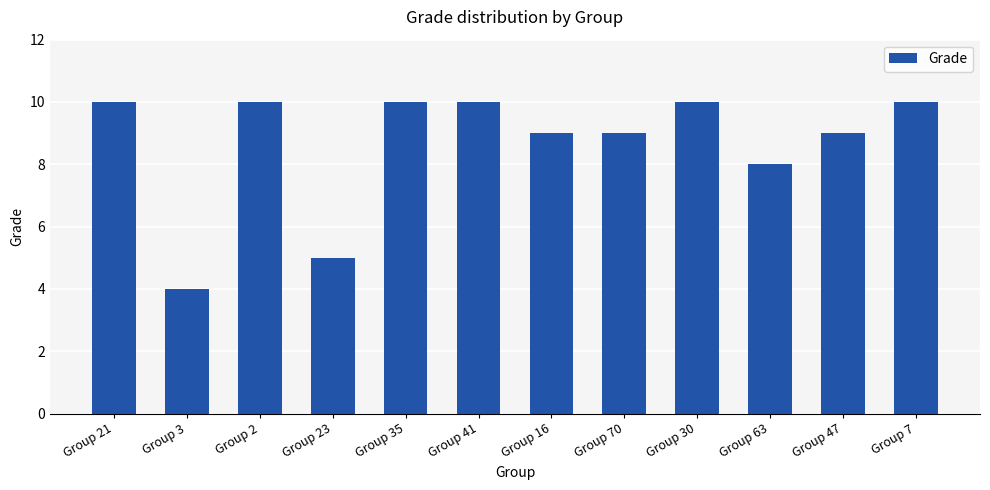

The value at Group 7 is 10. True or false?

True